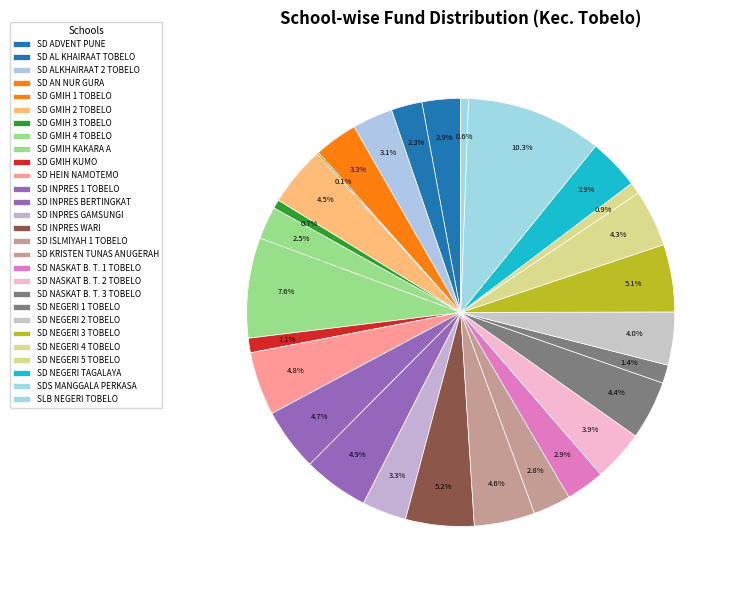

Rank the categories by value from lowest to highest.

SD GMIH 1 TOBELO, SLB NEGERI TOBELO, SD GMIH 3 TOBELO, SD NEGERI 5 TOBELO, SD GMIH KUMO, SD NEGERI 1 TOBELO, SD AL KHAIRAAT TOBELO, SD GMIH 4 TOBELO, SD KRISTEN TUNAS ANUGERAH, SD ADVENT PUNE, SD NASKAT B. T. 1 TOBELO, SD ALKHAIRAAT 2 TOBELO, SD AN NUR GURA, SD INPRES GAMSUNGI, SD NASKAT B. T. 2 TOBELO, SD NEGERI TAGALAYA, SD NEGERI 2 TOBELO, SD NEGERI 4 TOBELO, SD NASKAT B. T. 3 TOBELO, SD GMIH 2 TOBELO, SD ISLMIYAH 1 TOBELO, SD INPRES 1 TOBELO, SD HEIN NAMOTEMO, SD INPRES BERTINGKAT, SD NEGERI 3 TOBELO, SD INPRES WARI, SD GMIH KAKARA A, SDS MANGGALA PERKASA